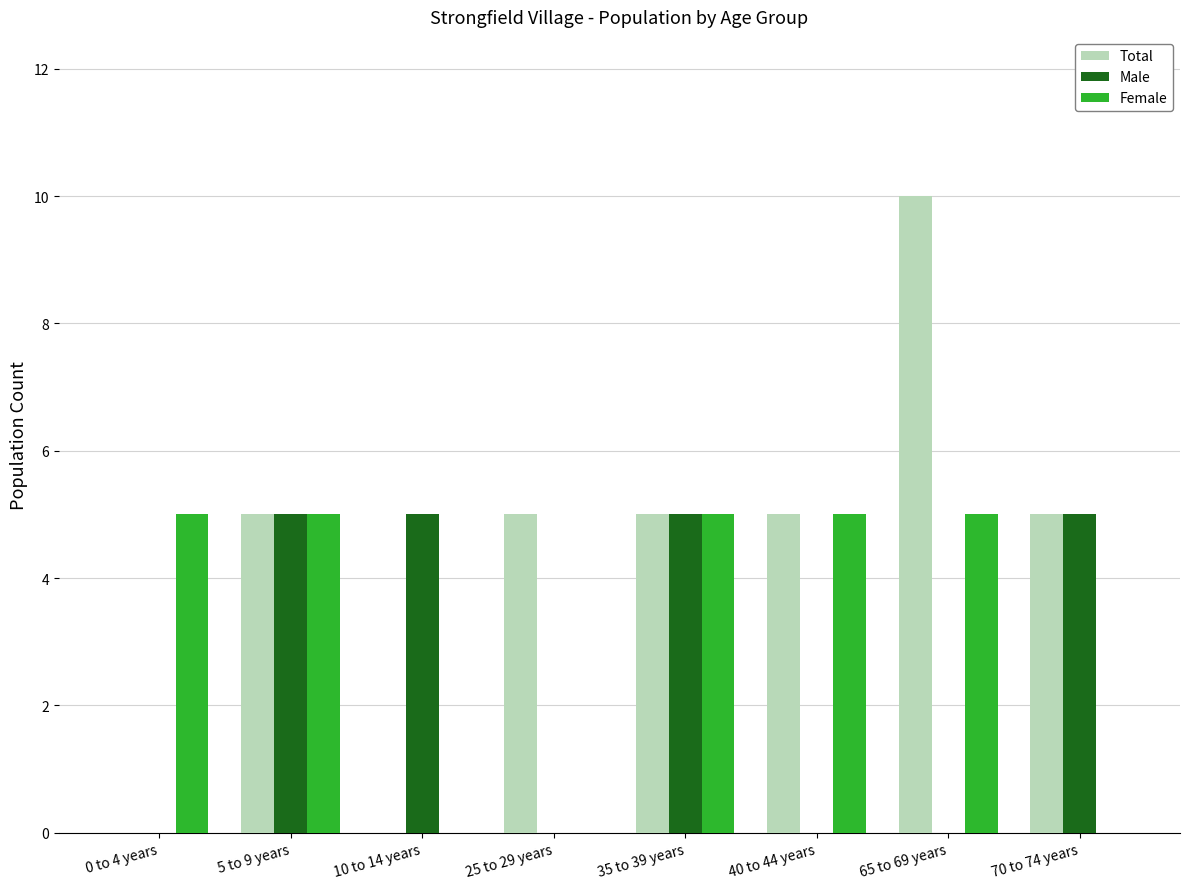

The value of Female at 40 to 44 years is 5. True or false?

True